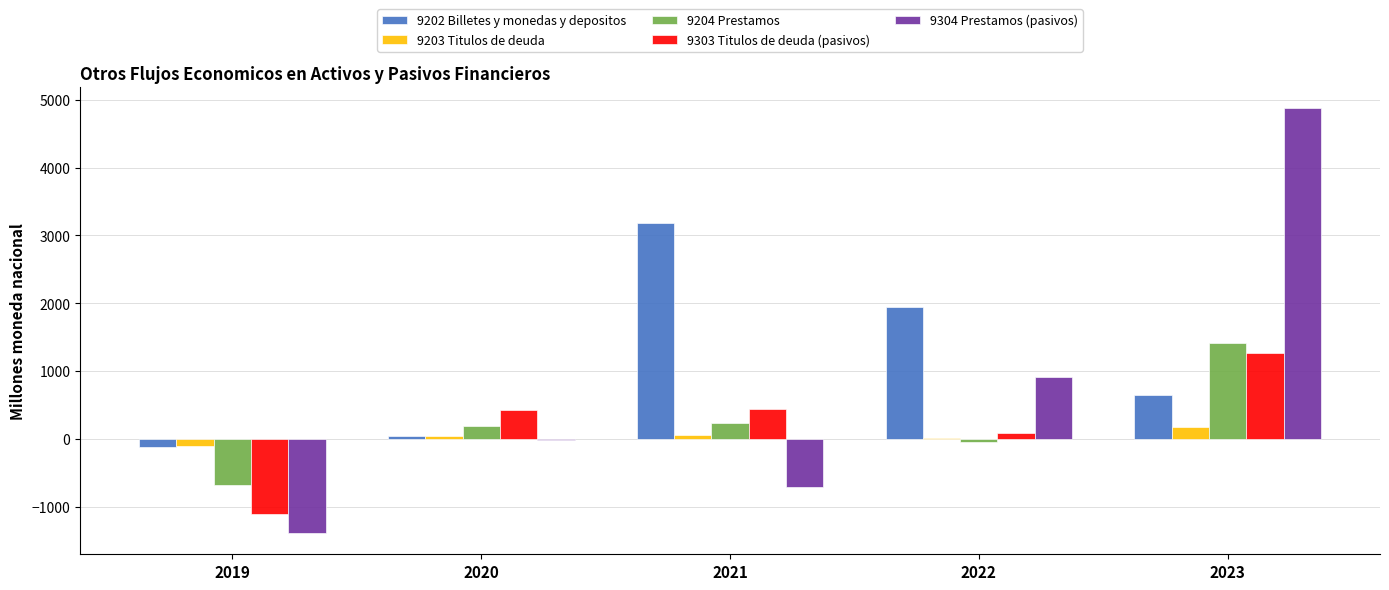

What is the sum of all 9303 Titulos de deuda (pasivos) values?

1102.5